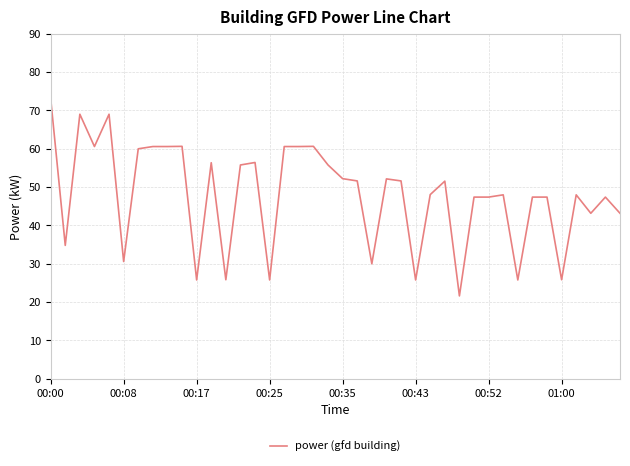

True or false: the data has more than 2 interior local peaks.

True